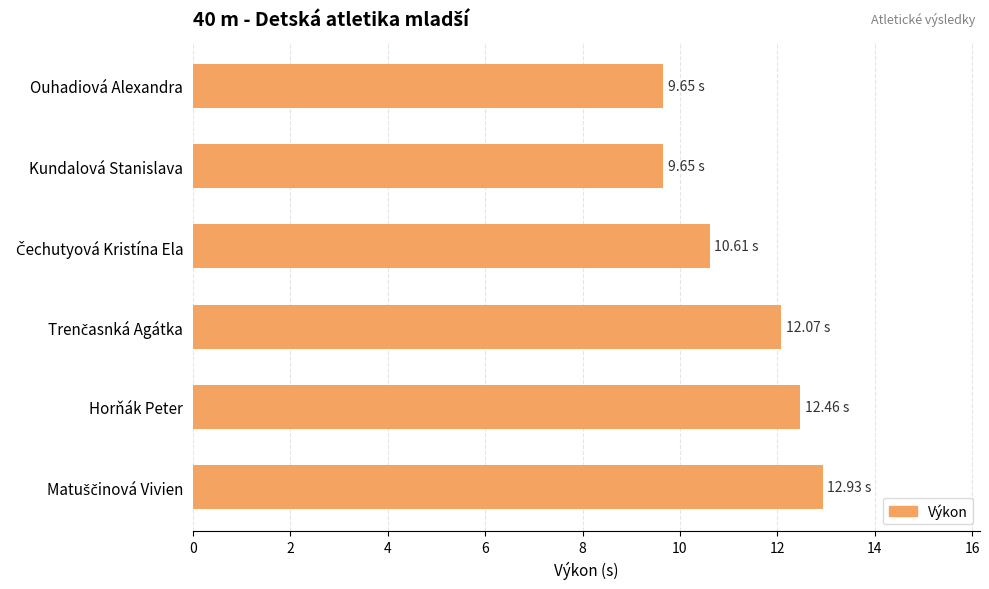

What is the difference between the maximum and minimum values?

3.3